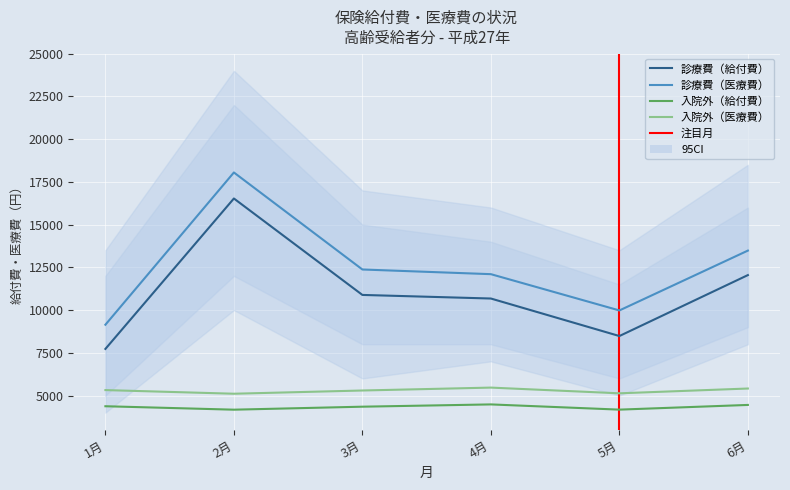

What is the difference between the maximum and minimum values in the 入院外（医療費） series?

358.8